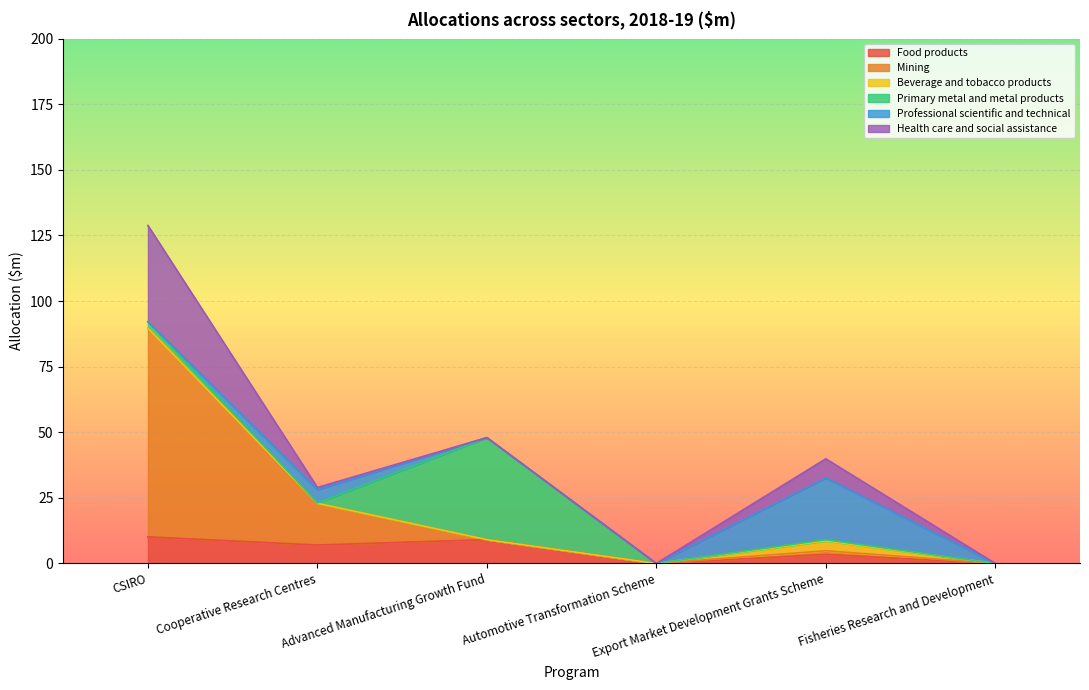

Is it true that Food products equals -3.5 at Fisheries Research and Development?

False